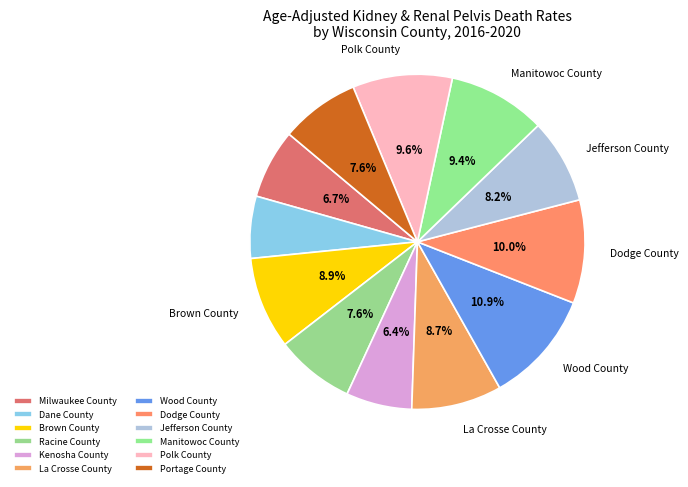

Which slice is the largest?

Wood County